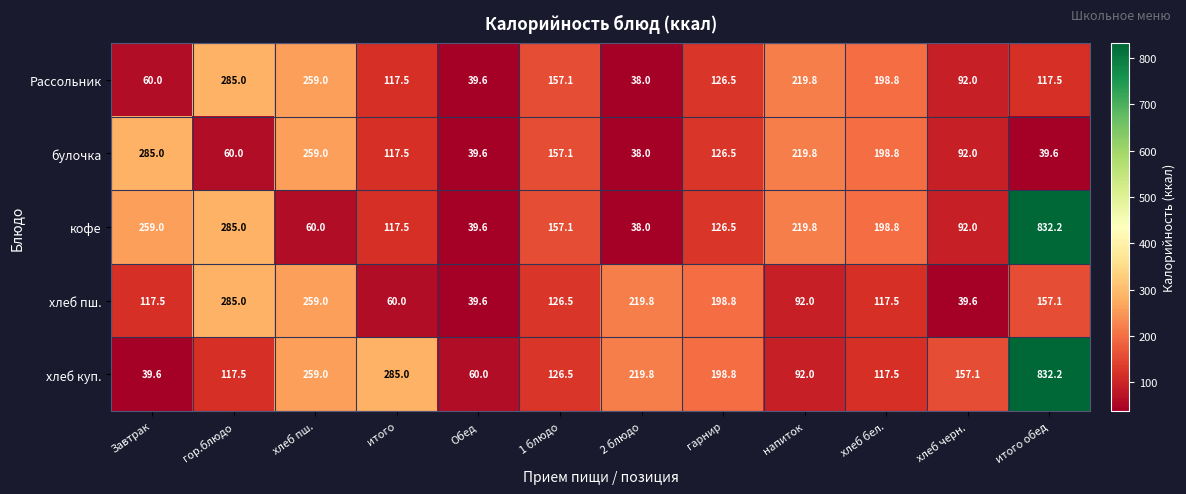

Which series changed the most between хлеб бел. and итого обед?

хлеб куп.